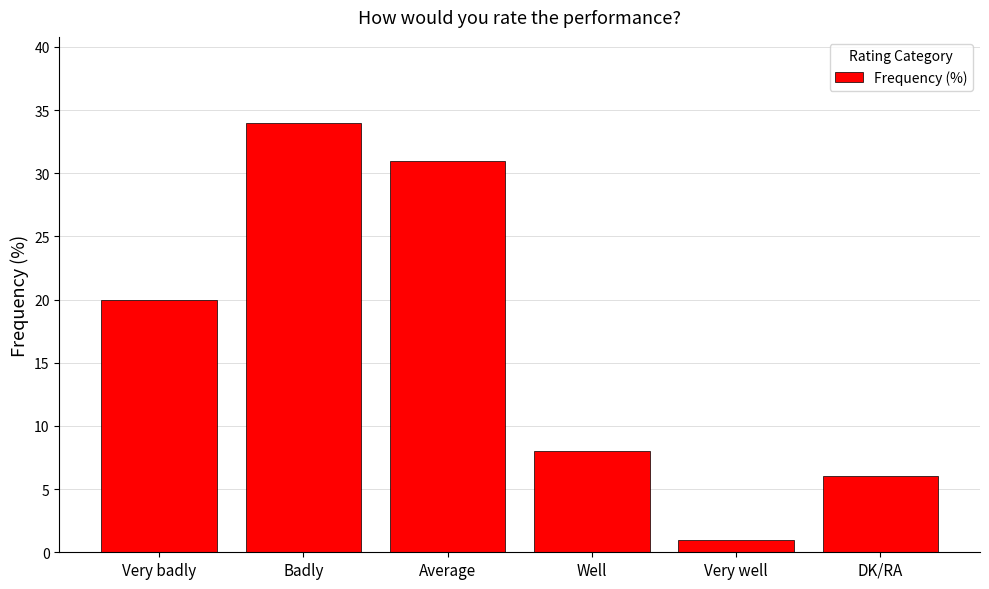

Where is the data nearest to the value 17?

Very badly